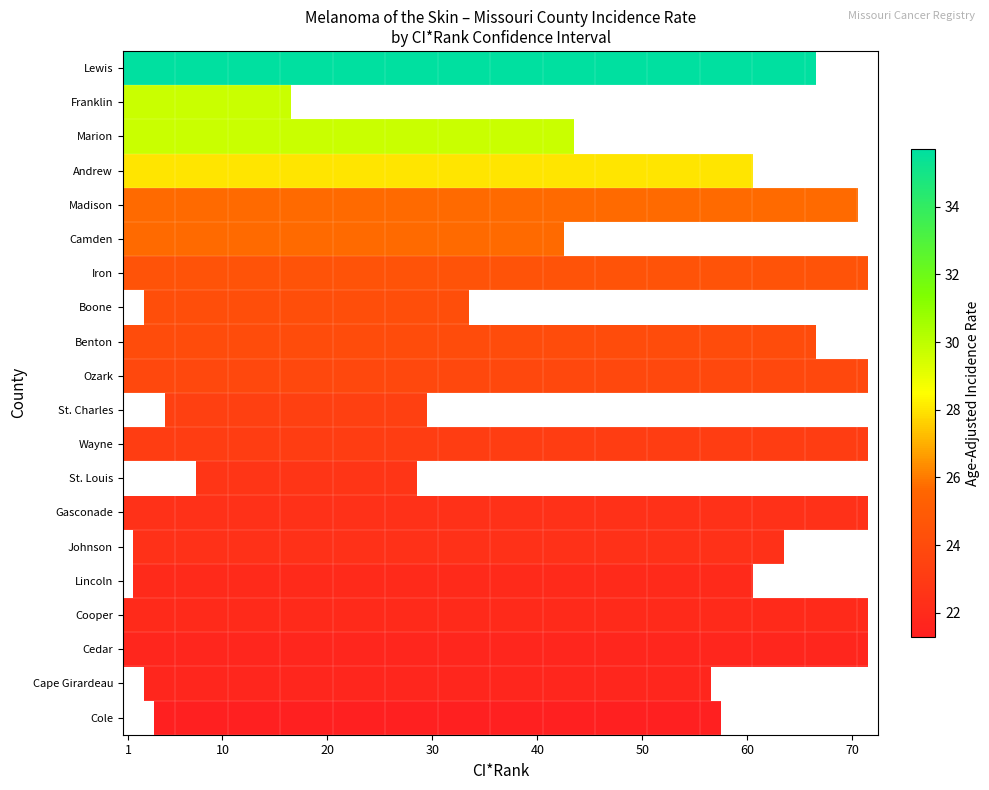

What is the difference between the second highest and minimum values in the incidence_rate series?

8.4